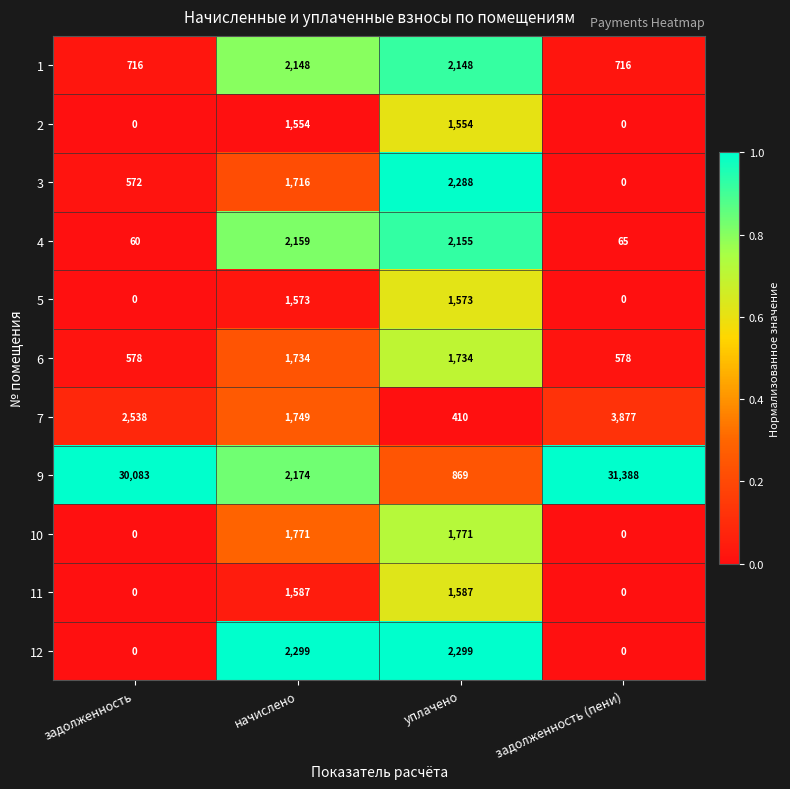

The 11 series shows -954 at задолженность. True or false?

False